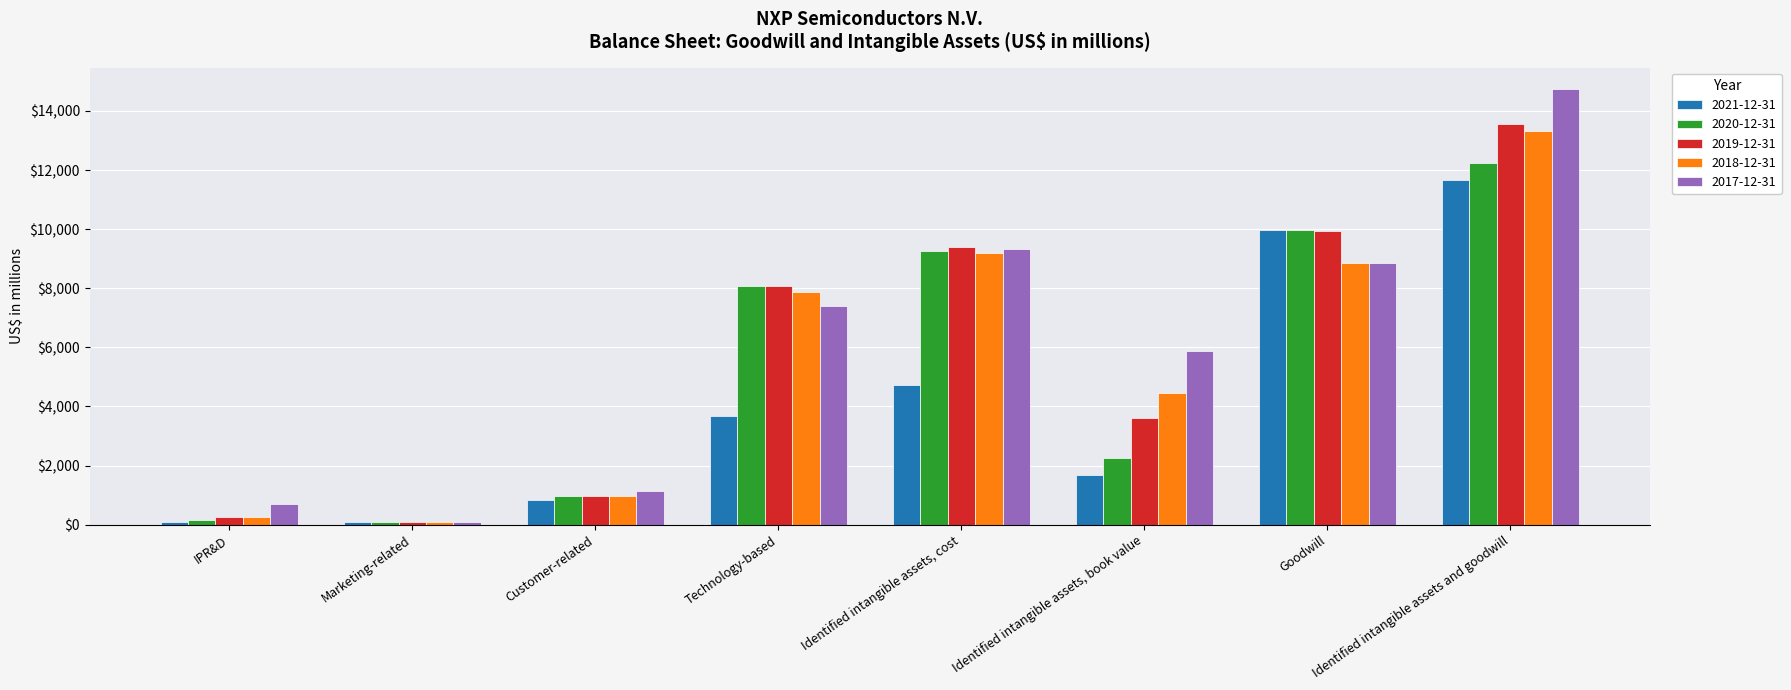

Which series has the largest range (max minus min)?

2017-12-31